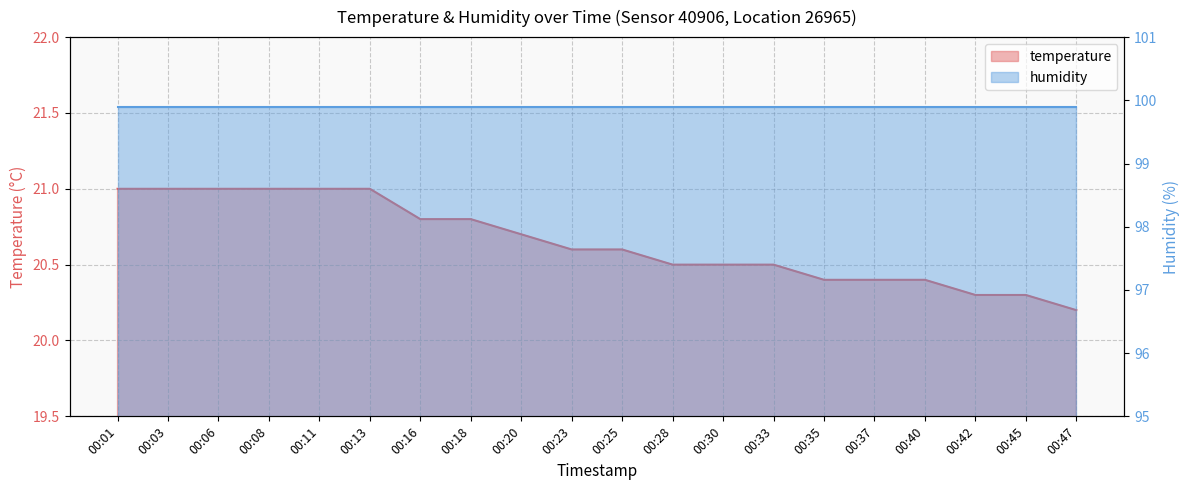

What is the change in value from 00:35 to 00:47?

-0.2